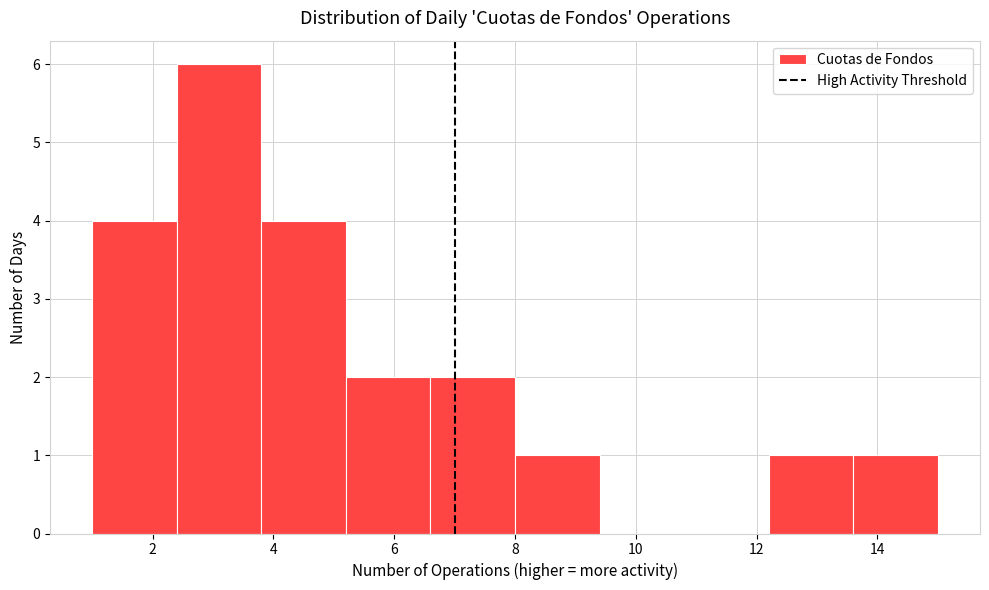

How tall is the bar that spans 6.6 to 8.0 on the x-axis? The values are not printed on the chart, so give them approximately, as read against the axis.

2